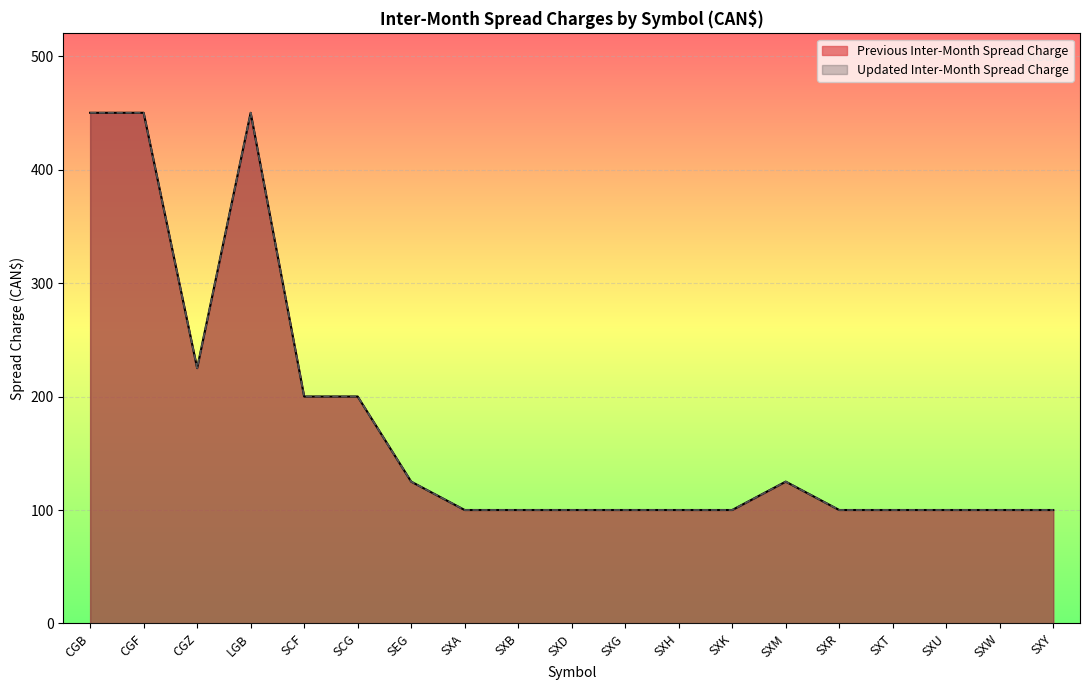

What is the value of the Previous Inter-Month Spread Charge point at the 12th from the left?

100